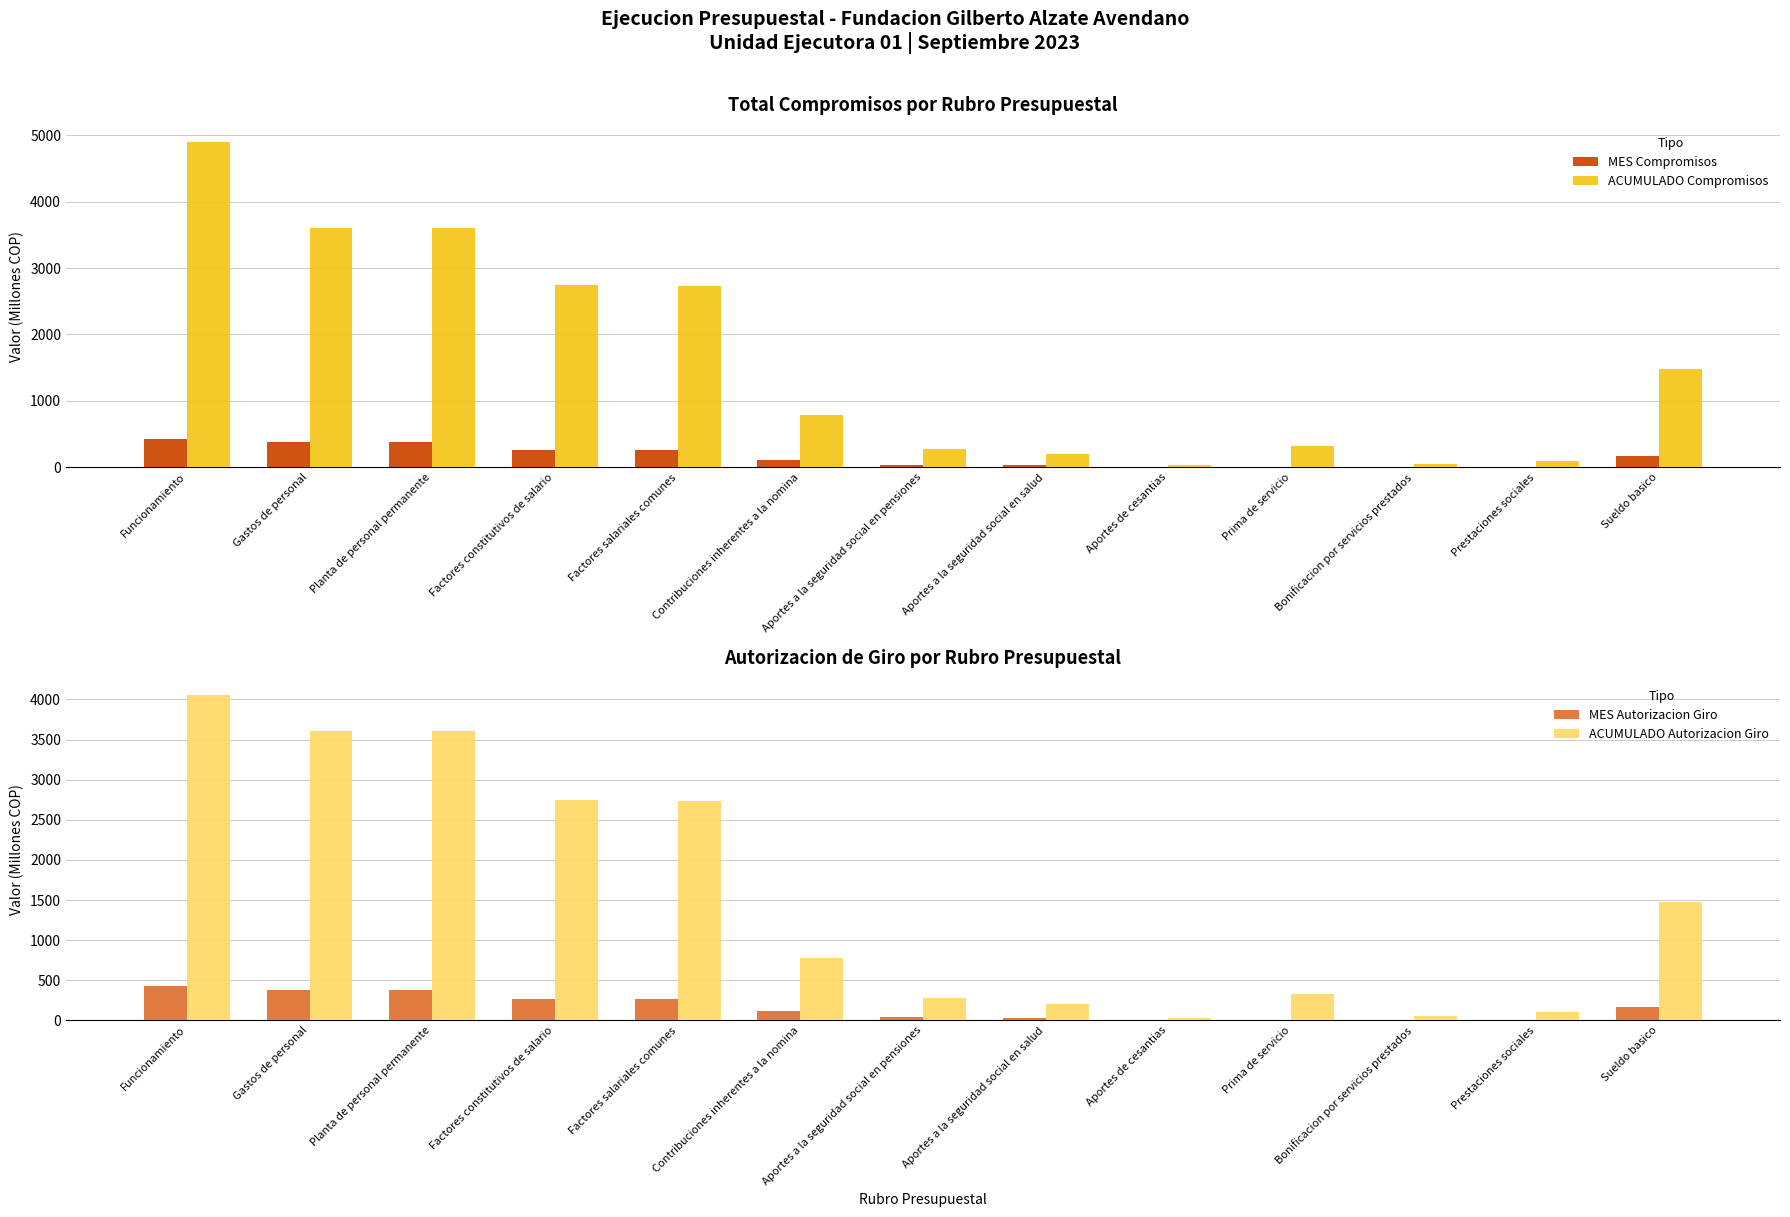

Rank the categories by MES Compromisos value from lowest to highest.

Aportes de cesantias, Prima de servicio, Bonificacion por servicios prestados, Prestaciones sociales, Aportes a la seguridad social en salud, Aportes a la seguridad social en pensiones, Contribuciones inherentes a la nomina, Sueldo basico, Factores salariales comunes, Factores constitutivos de salario, Gastos de personal, Planta de personal permanente, Funcionamiento